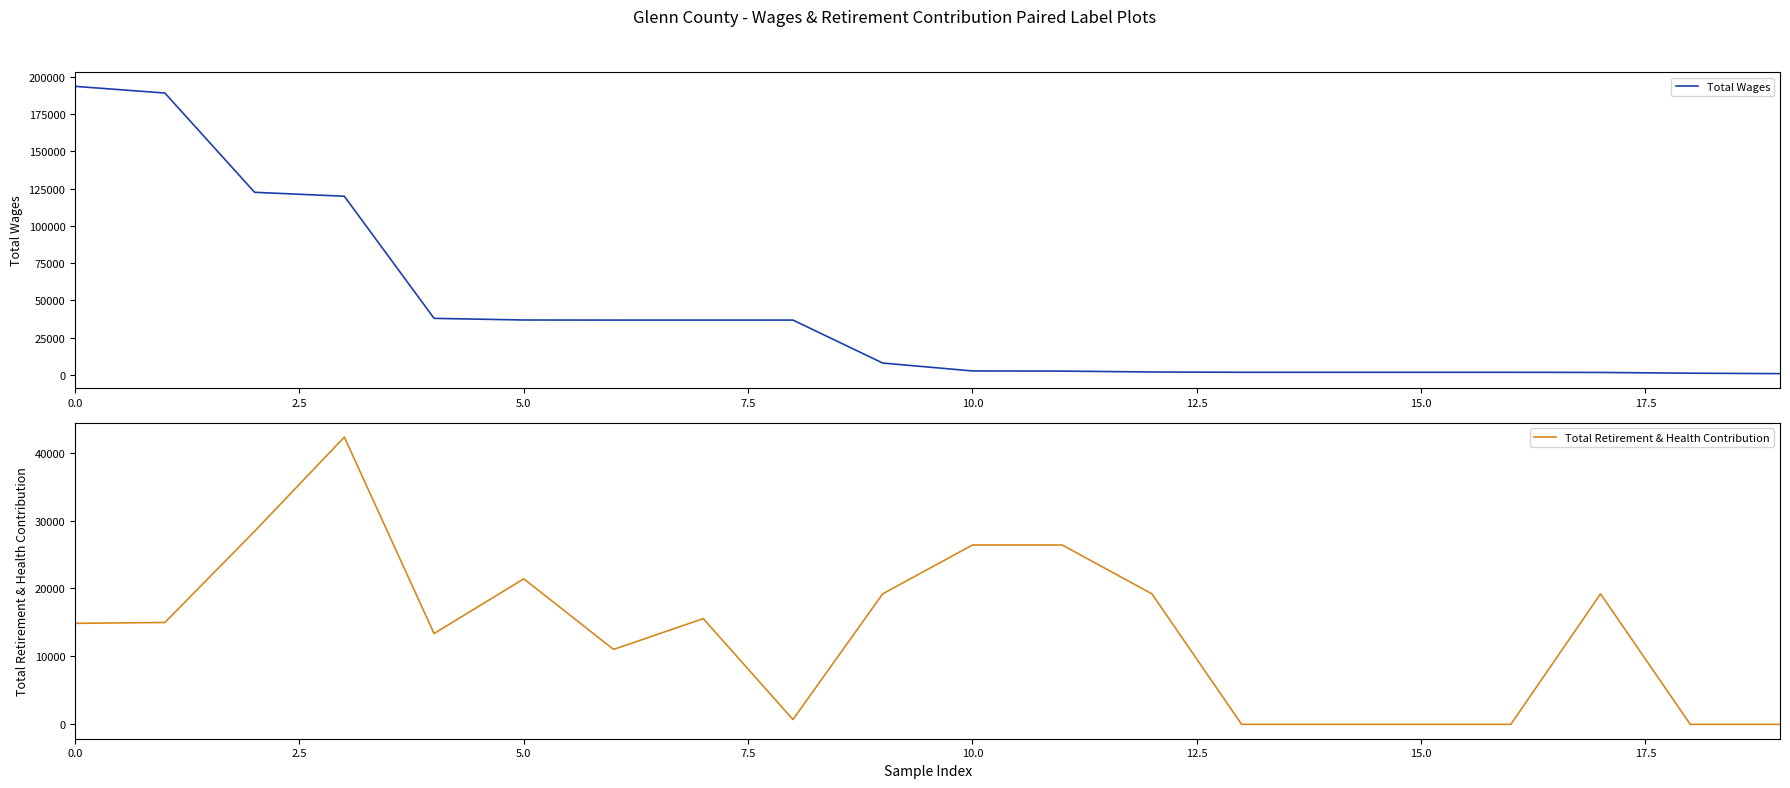

What is the difference between the maximum and minimum values in the Total Wages series?

192675